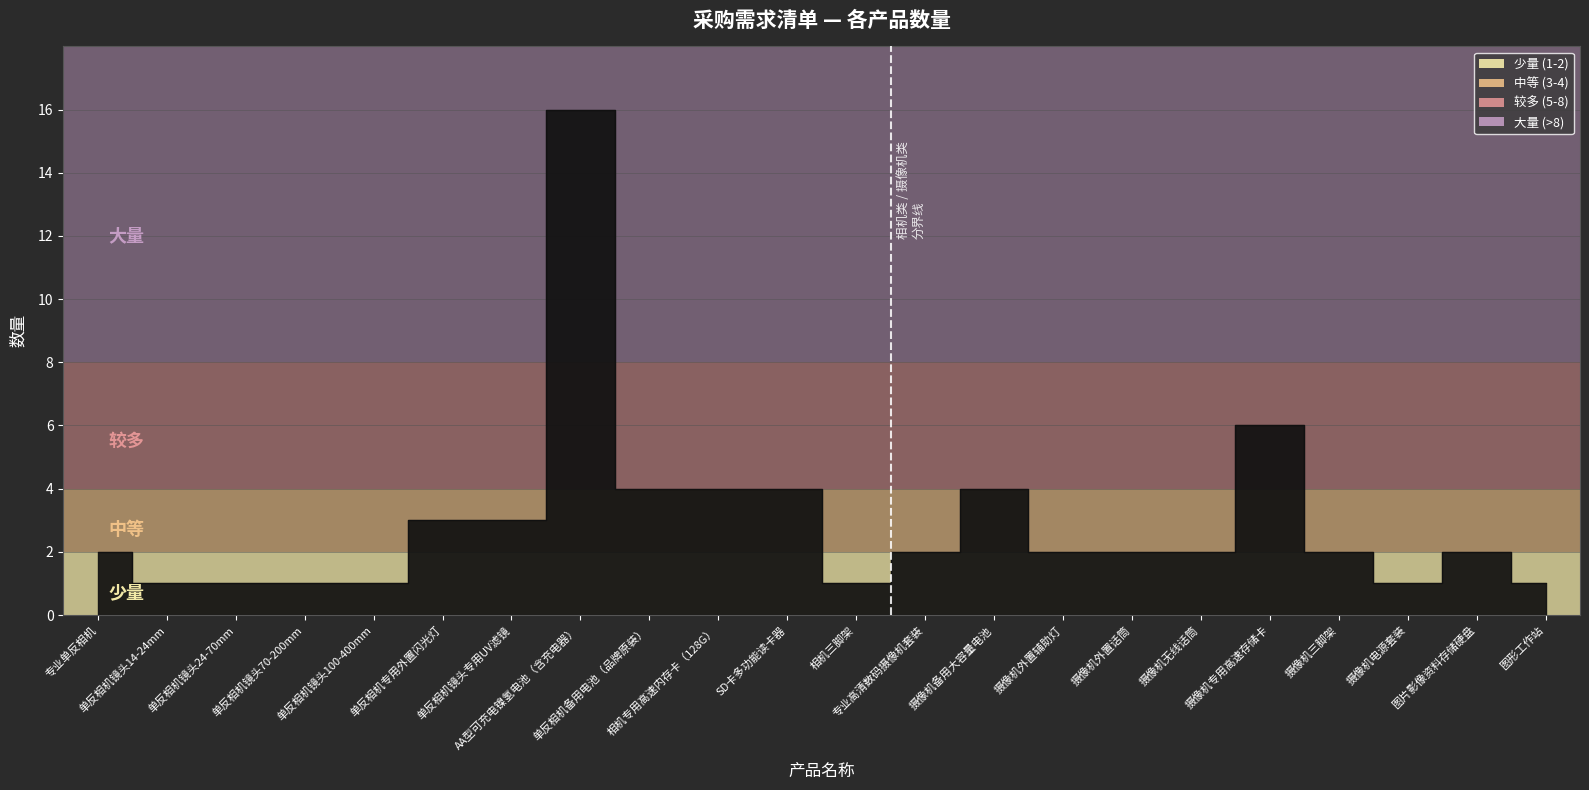

At which label is the value closest to 8?

摄像机专用高速存储卡